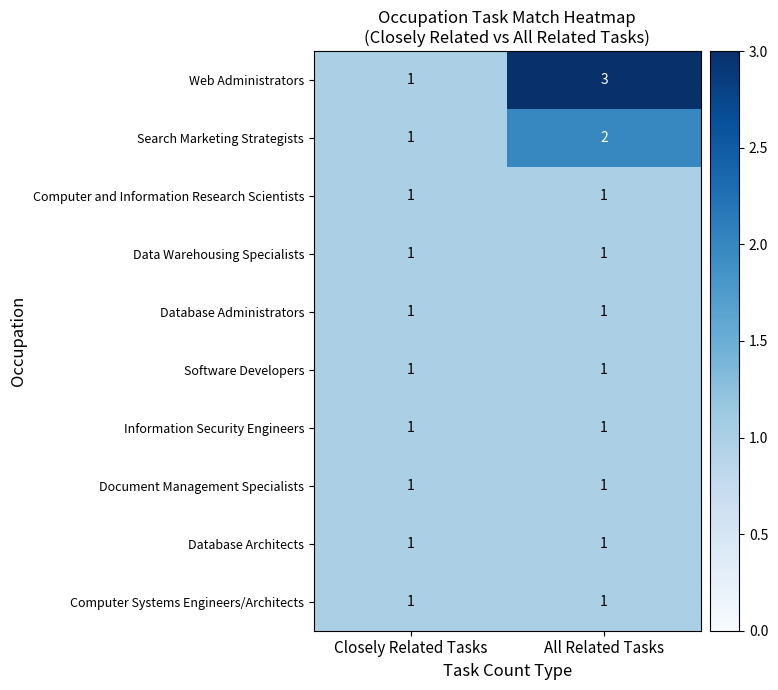

The Data Warehousing Specialists series shows 1 at Closely Related Tasks. True or false?

True